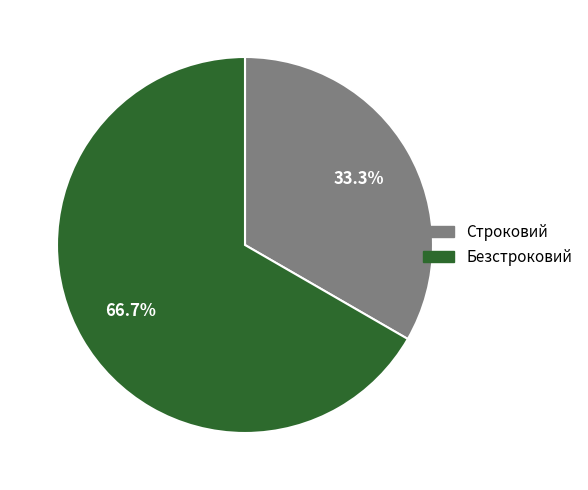

To the nearest percent, what is the average slice percentage?

50%